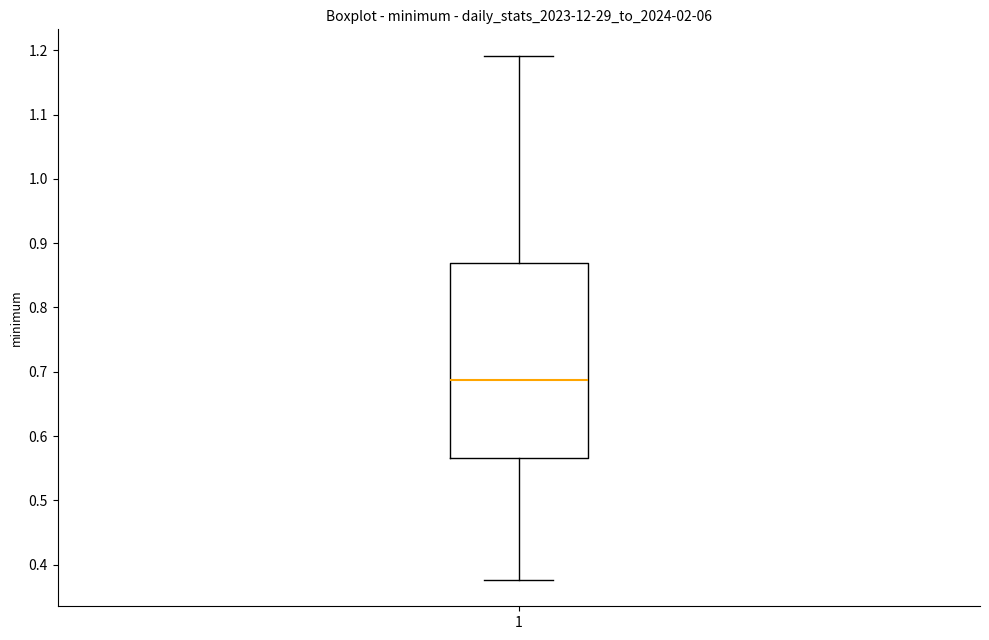

Transcribe this box plot: give where the median line is, the range the box spans, and where the two whiskers end, as read against the y-axis. The values are not printed on the chart, so give them approximately, as read against the axis.

median 0.69, box 0.57 to 0.87, whiskers 0.38 to 1.19